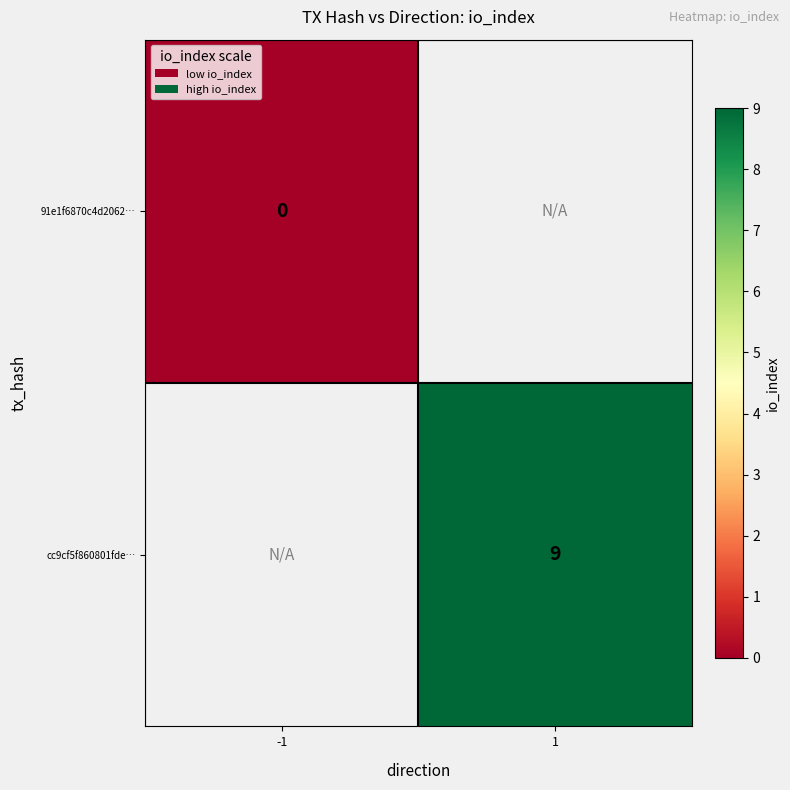

At which category does the chart reach its minimum across all series?

-1